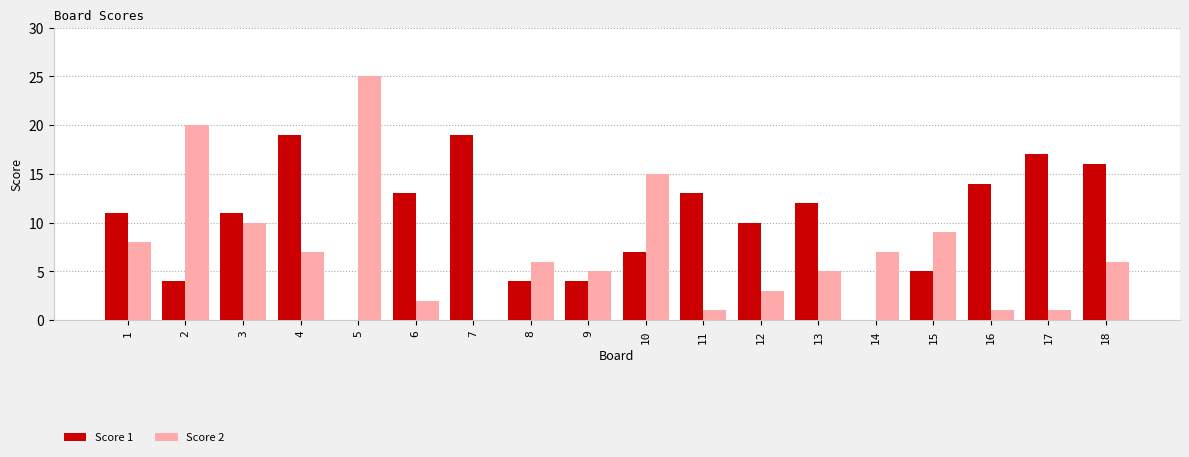

Is the value of Score 1 at 8 greater than the value of Score 2 at 8?

No